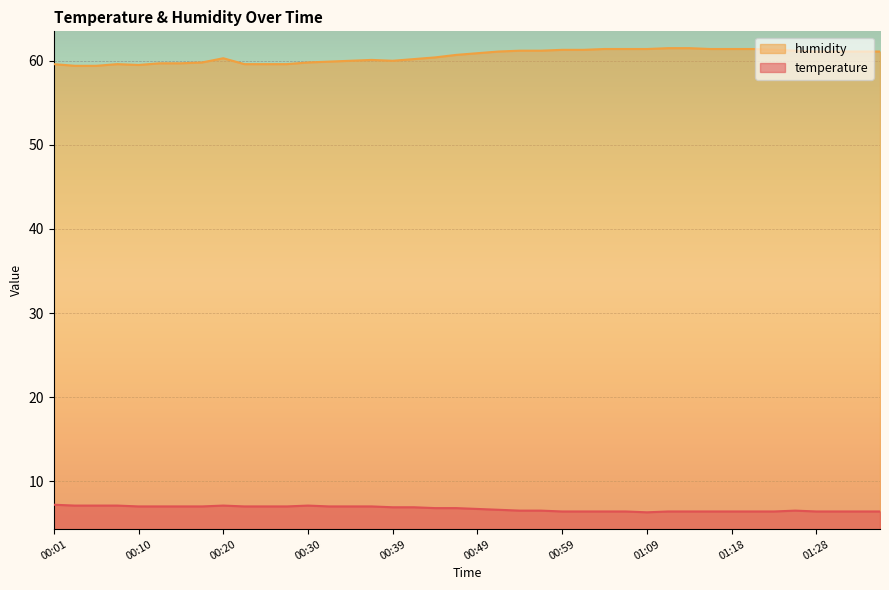

How many lines are shown in the chart?

2